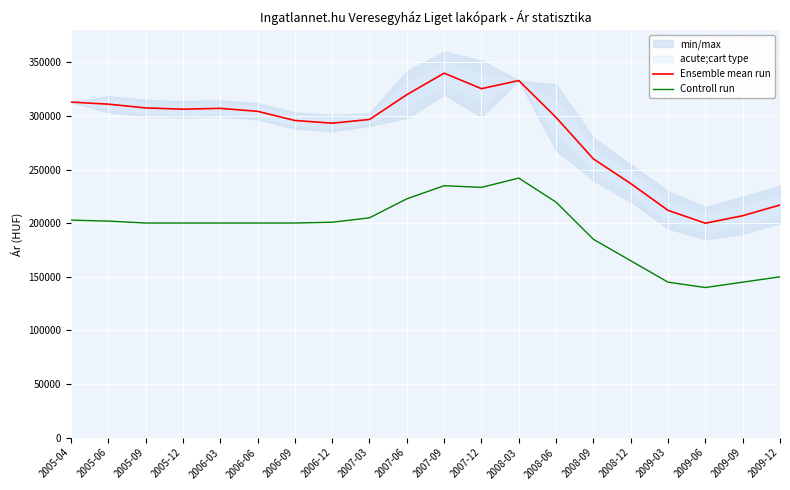

Which series changed the most between 2007-06 and 2008-06?

Ensemble mean run